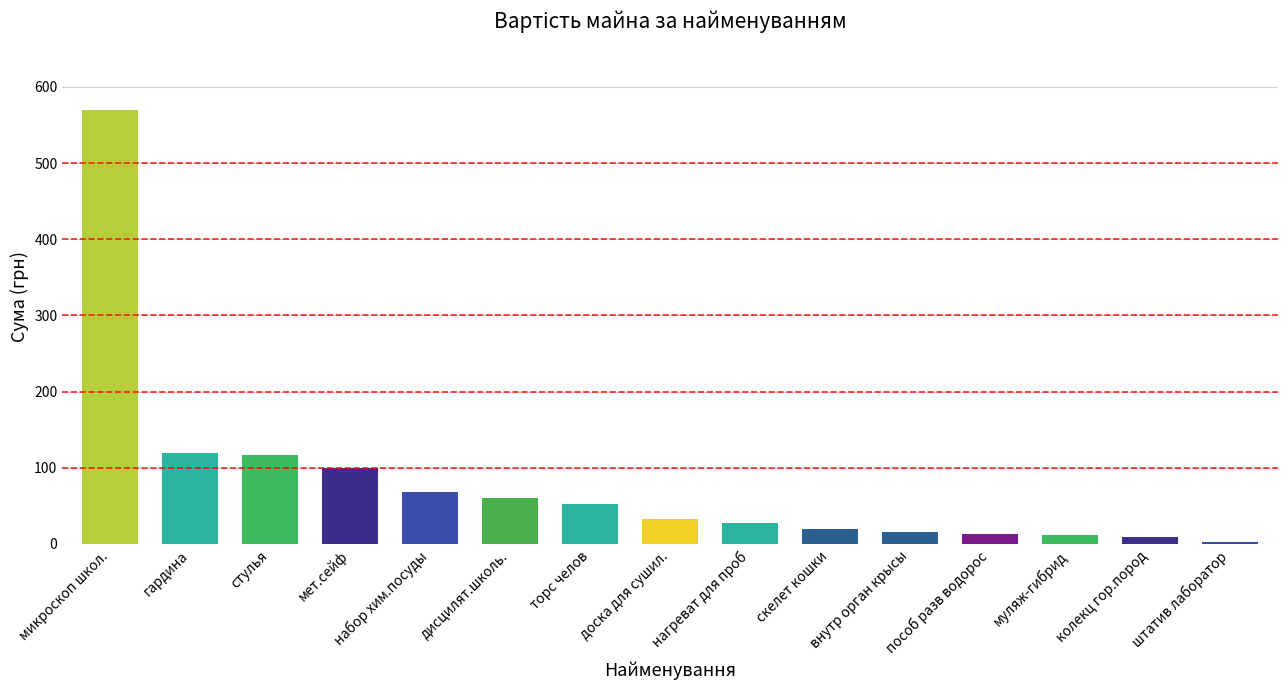

What is the label of the 2nd bar from the left?

гардина